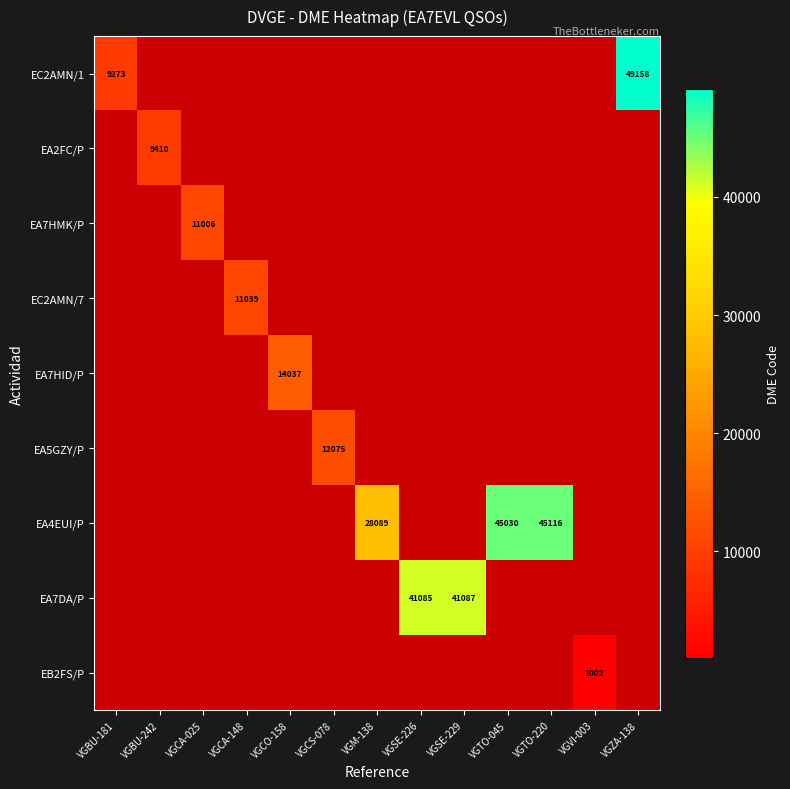

At how many categories does at least one series exceed 1117?

12